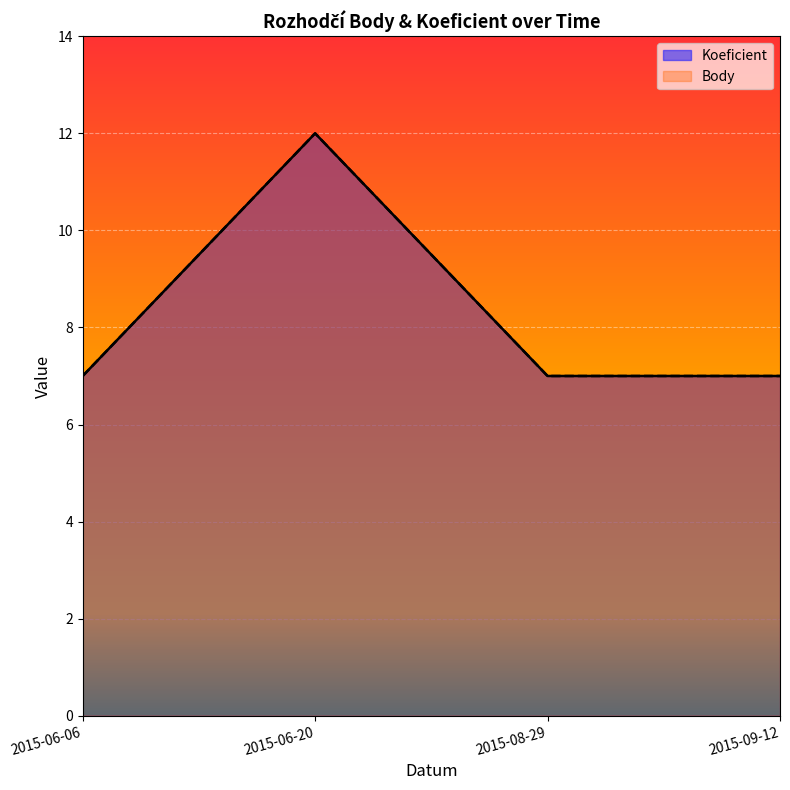

Does the chart display data point markers on the line(s)?

No